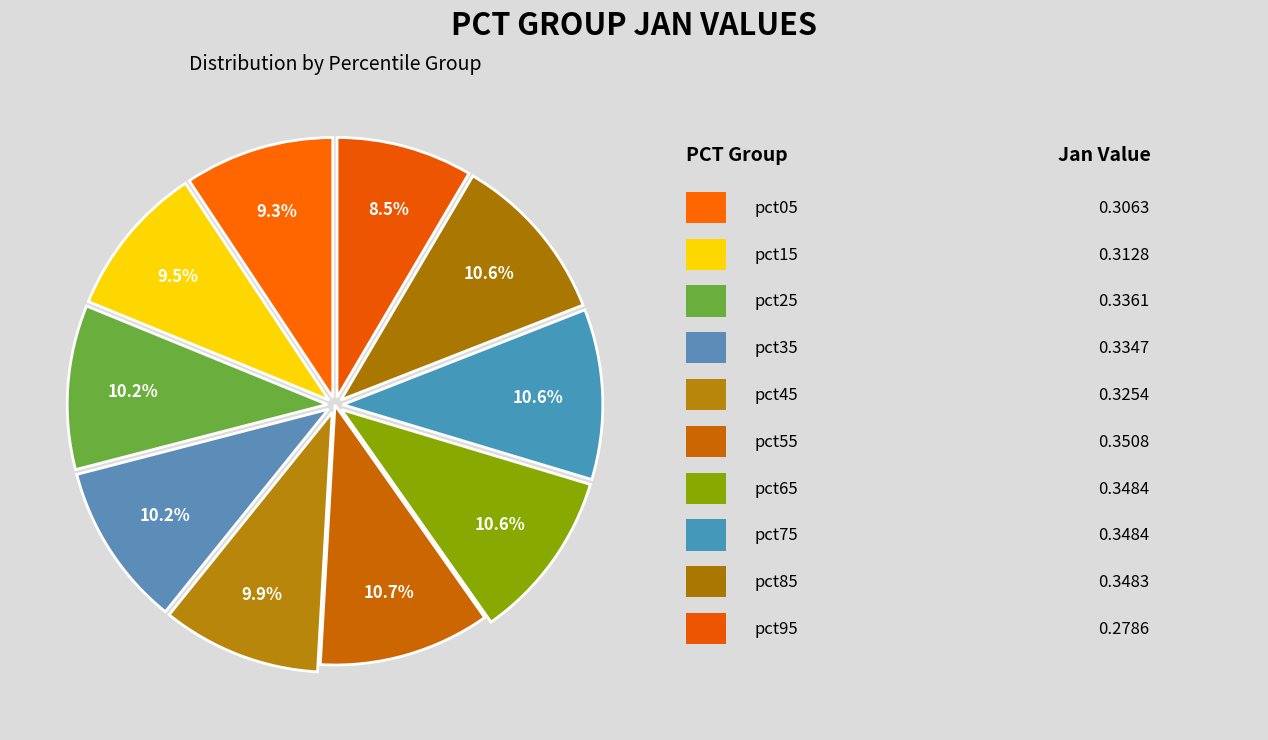

How many slices are in this pie chart?

10